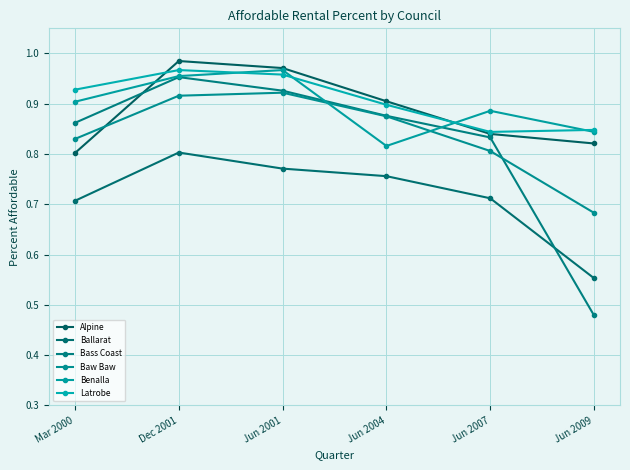

Where do Benalla and Baw Baw first cross each other?

Jun 2001 and Jun 2004